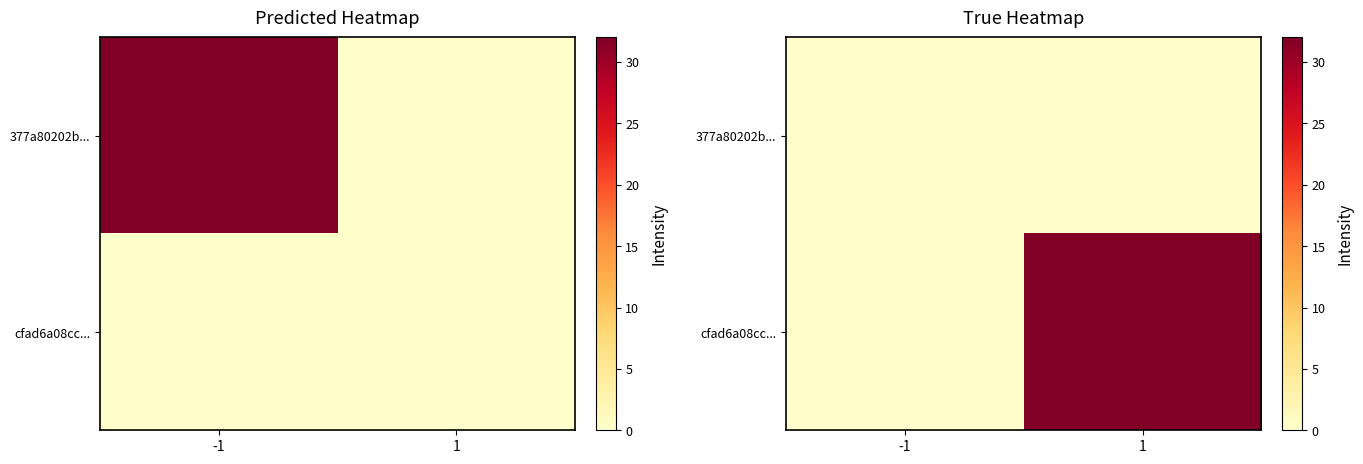

The cfad6a08cc... series shows 32 at 1. True or false?

True